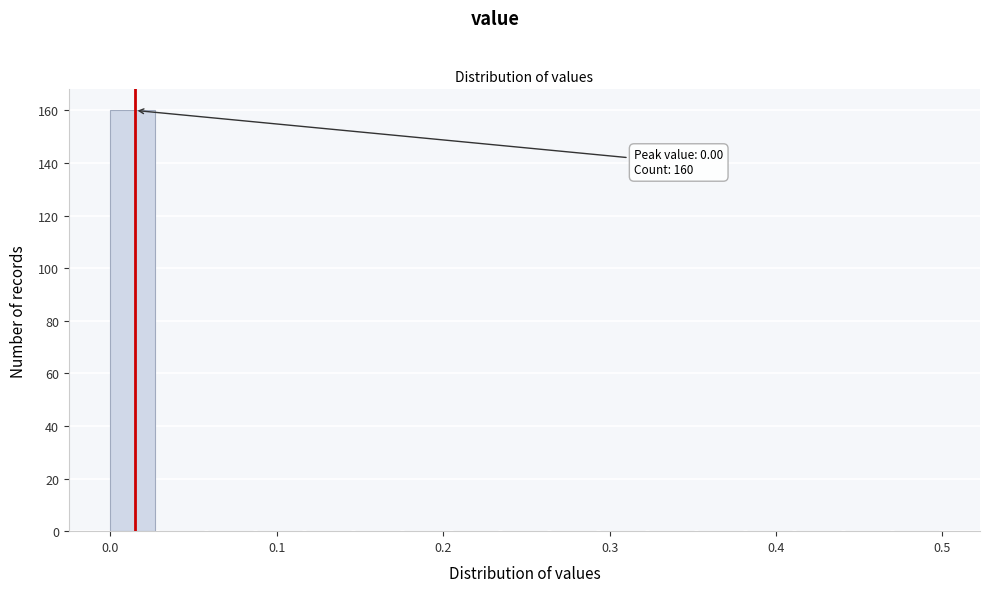

Read against the x-axis, roughly where is the centre of the tallest bar?

0.01